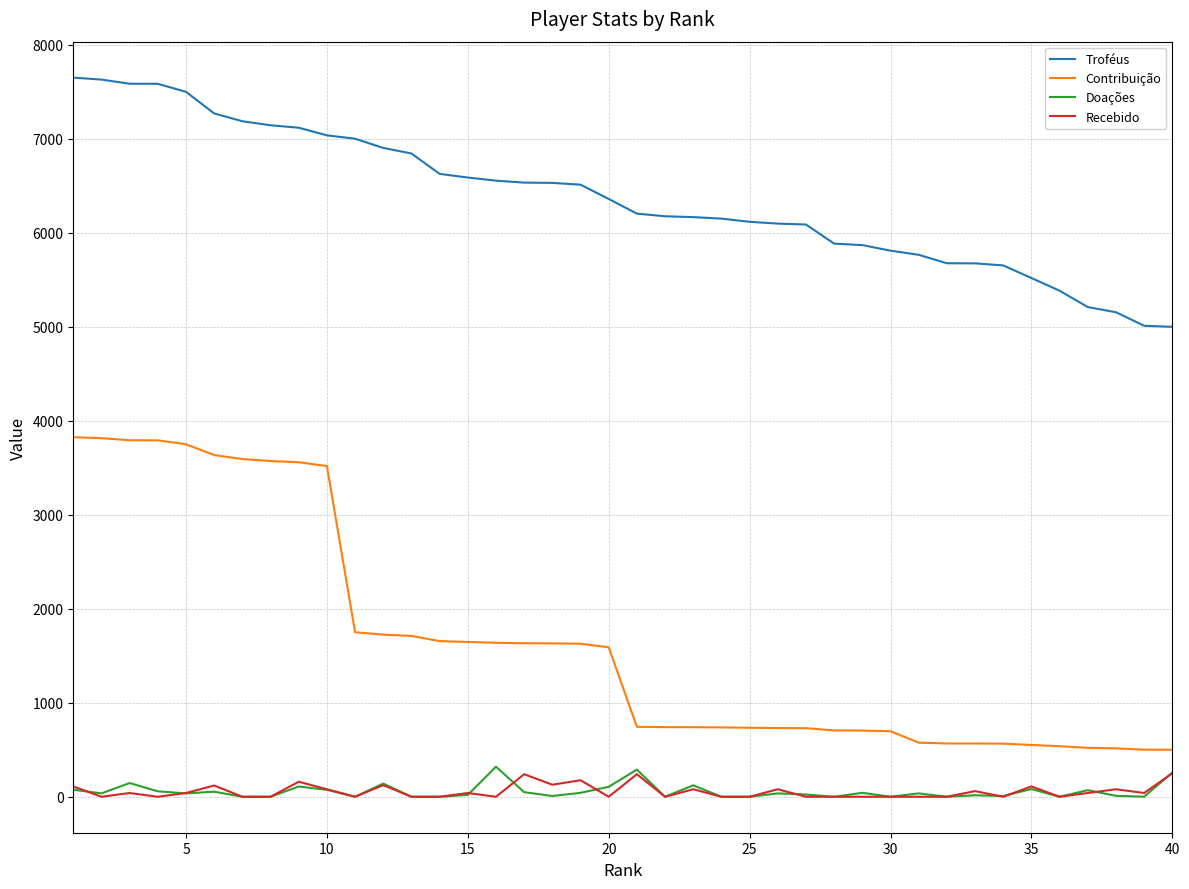

How many categories are shown in the chart?

40